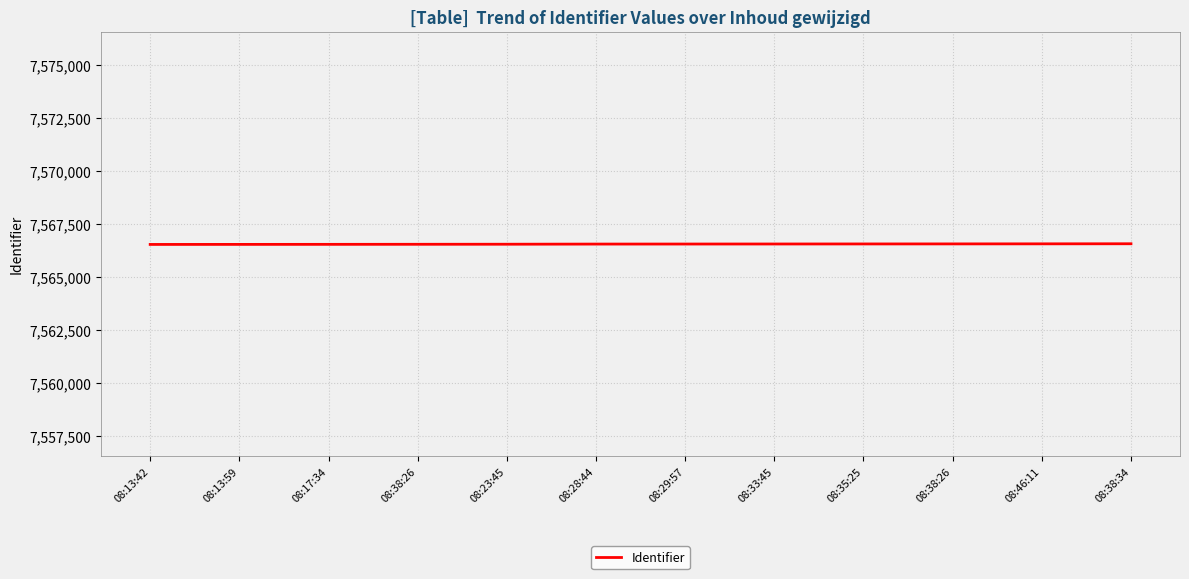

Does the chart display data point markers on the line(s)?

No